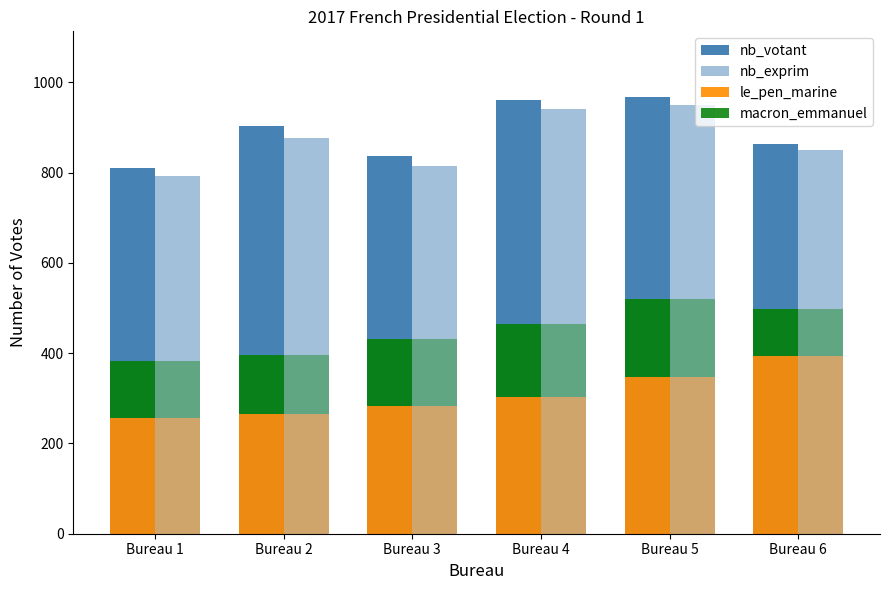

At which label does nb_exprim reach its minimum?

Bureau 1